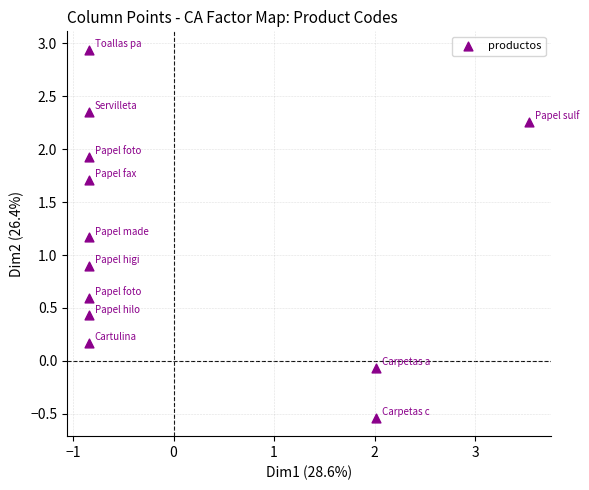

What Y value in the scatter plot is closest to 1?

0.9